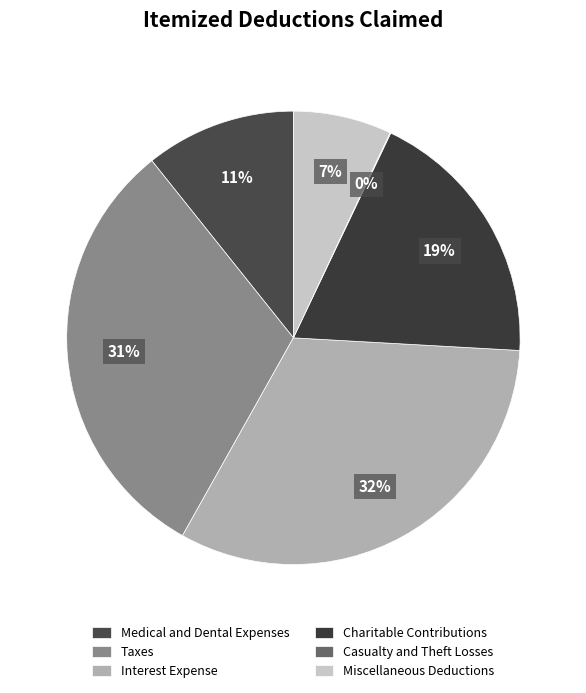

Is it true that Taxes is 31% of the pie?

True